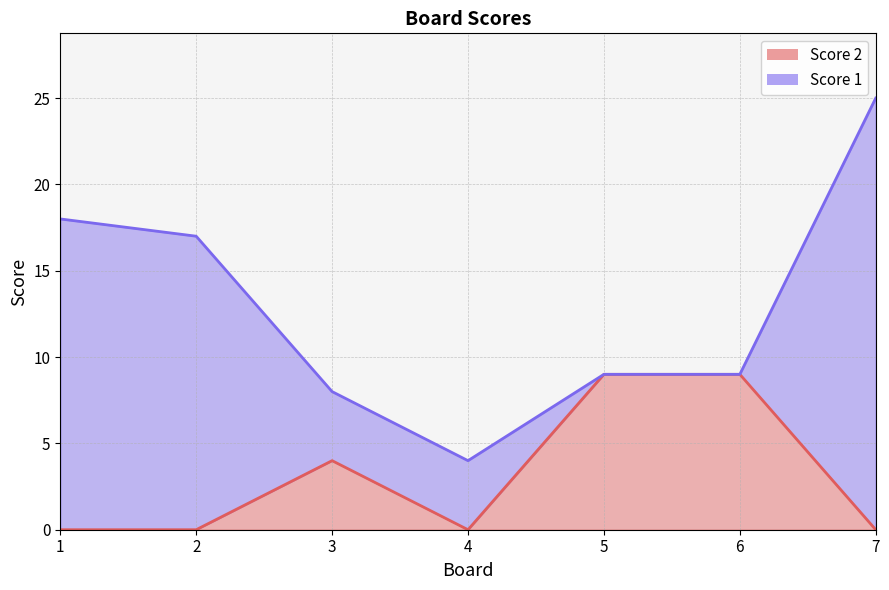

Does the chart display data point markers on the line(s)?

No